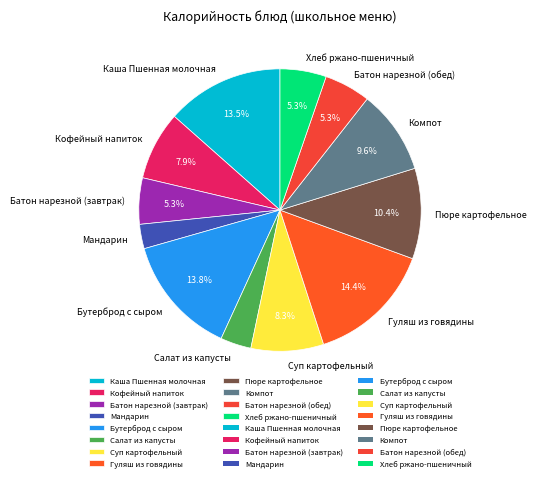

To the nearest percent, what percentage of the pie is Гуляш из говядины?

14%